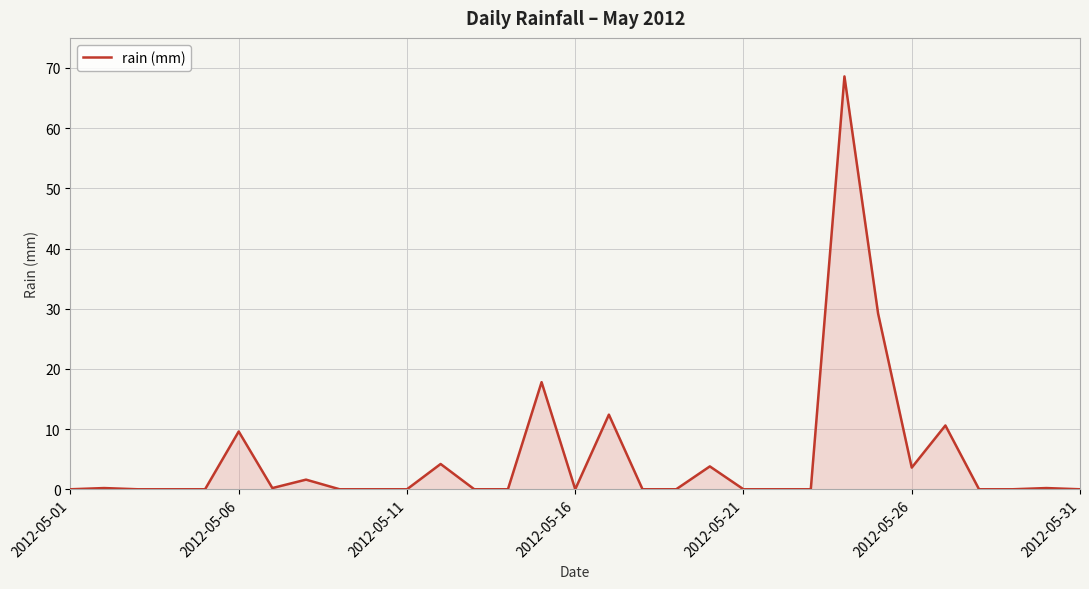

What is the difference between the maximum and minimum values?

68.6